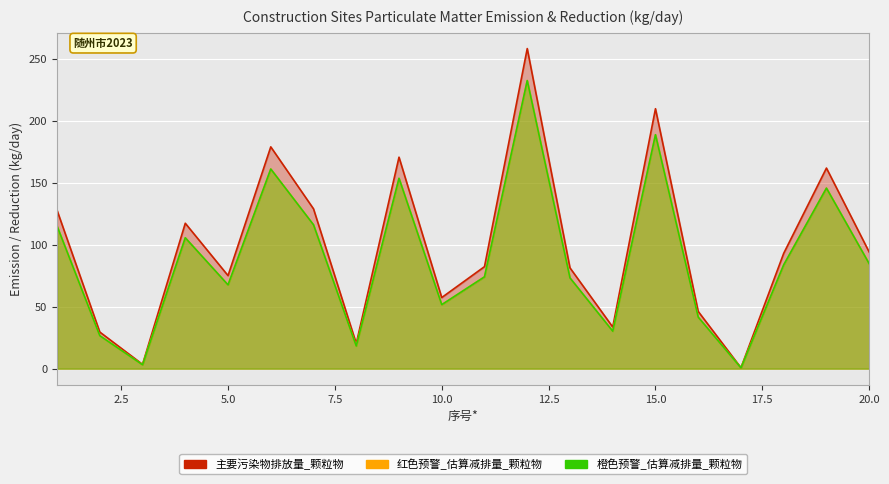

True or false: 红色预警_估算减排量_颗粒物 and 主要污染物排放量_颗粒物 cross at least once.

False